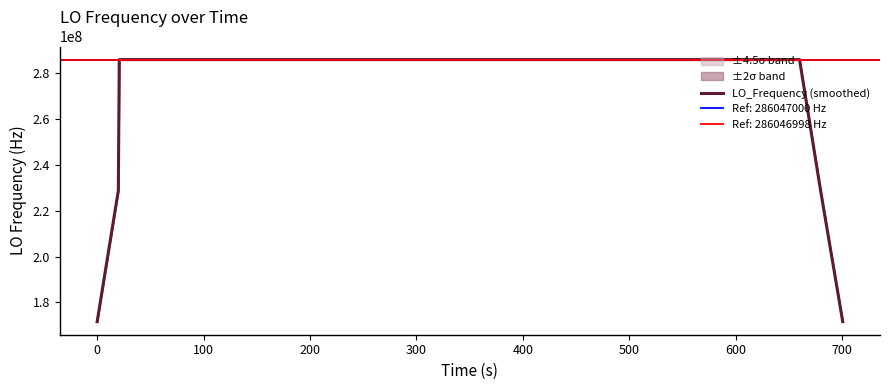

What is the minimum value for LO_Frequency (smoothed)?

171628200.6